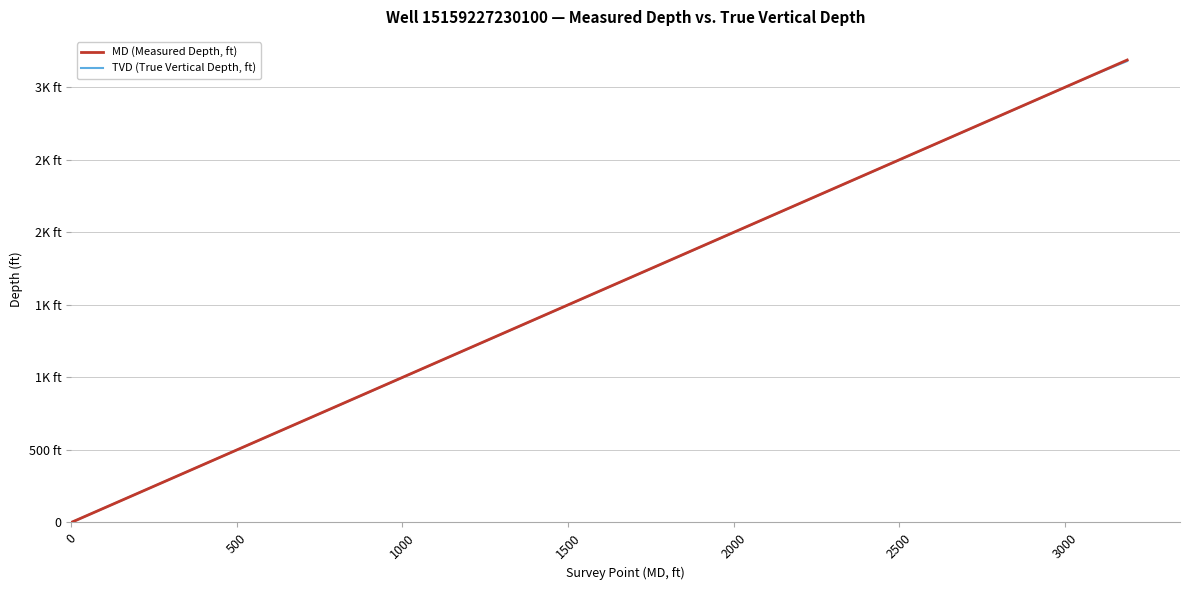

What are all the series names shown in the legend?

MD (Measured Depth, ft), TVD (True Vertical Depth, ft)